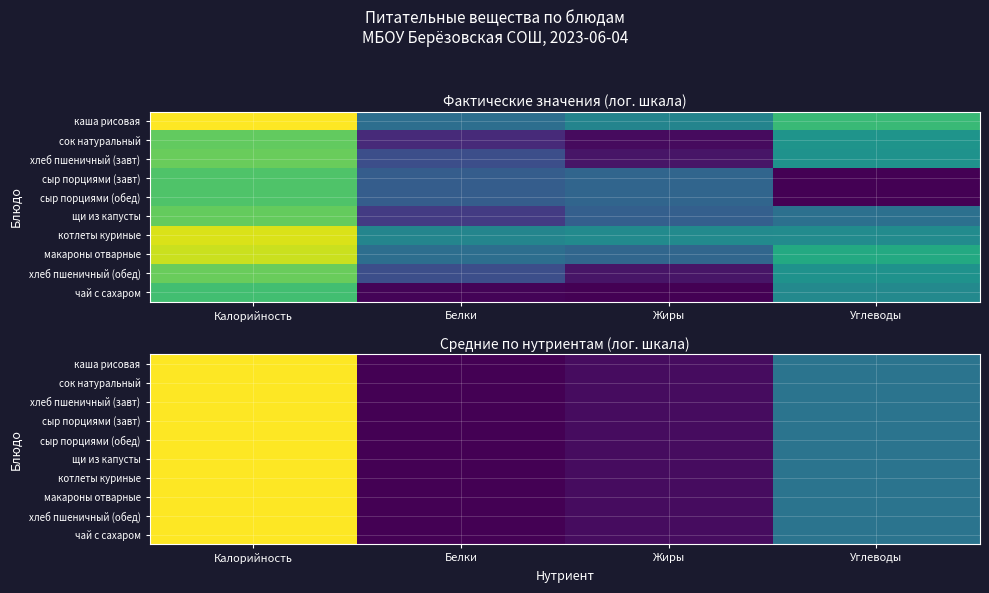

At which label is сыр порциями (обед) closest to 3?

Углеводы